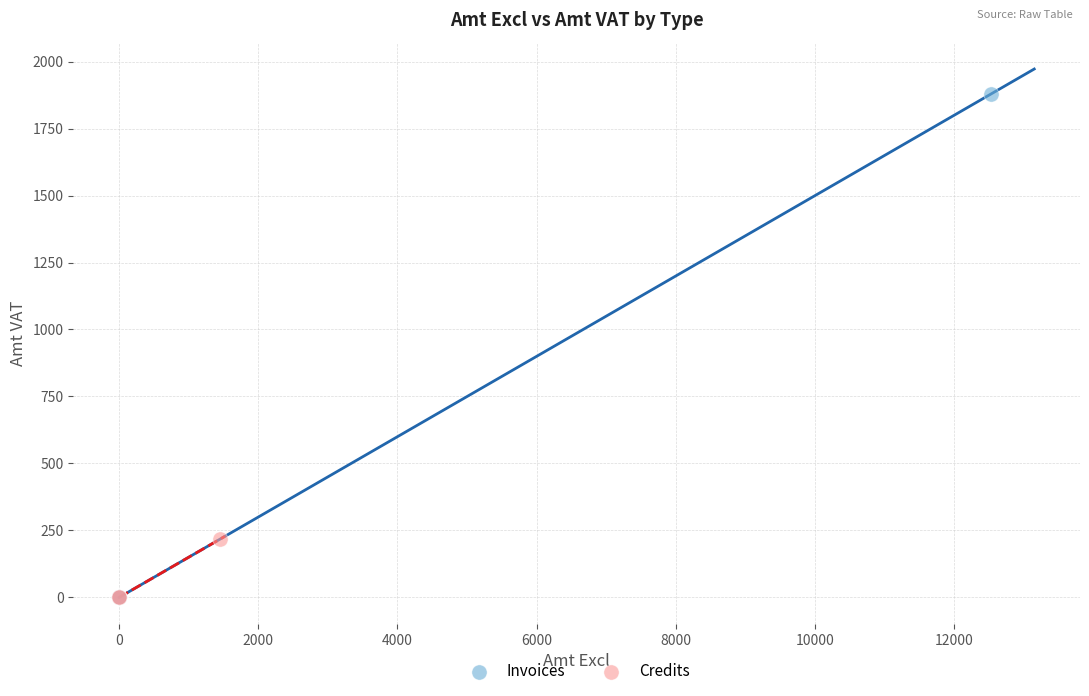

Which series has the widest spread of Y values?

Invoices